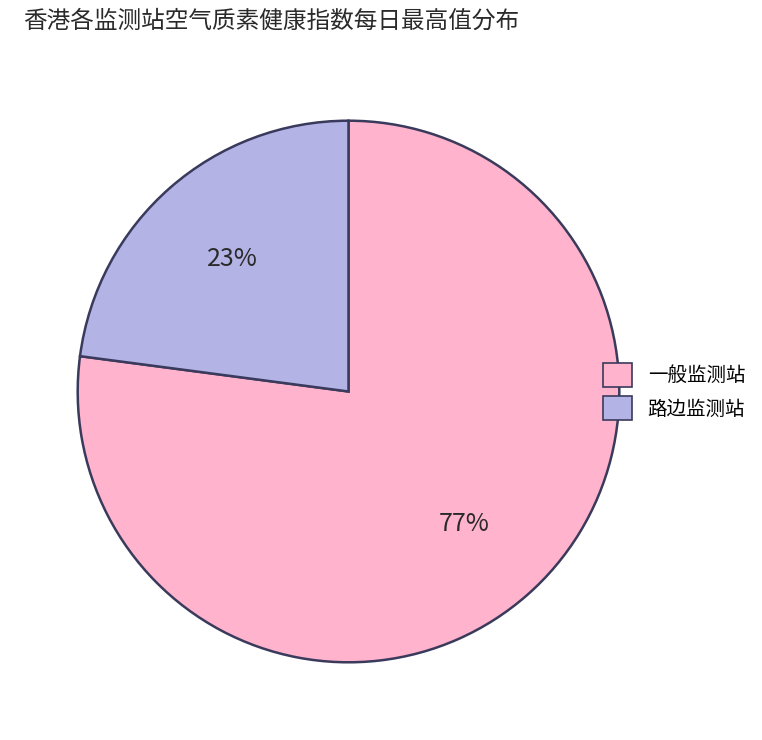

Is there a majority slice in this chart?

Yes